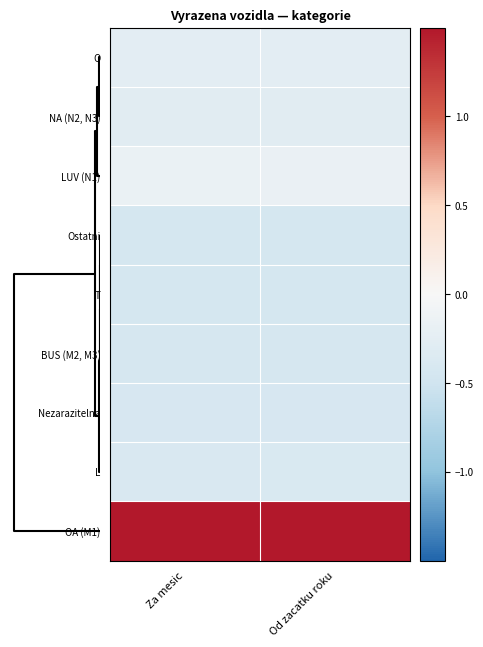

Reading left to right, transcribe all the data shown in this chart.

O: Za mesic=-0.3	Od zacatku roku=-0.3
NA (N2, N3): Za mesic=-0.3	Od zacatku roku=-0.3
LUV (N1): Za mesic=-0.2	Od zacatku roku=-0.2
Ostatni: Za mesic=-0.4	Od zacatku roku=-0.4
T: Za mesic=-0.4	Od zacatku roku=-0.4
BUS (M2, M3): Za mesic=-0.4	Od zacatku roku=-0.4
Nezarazitelna: Za mesic=-0.4	Od zacatku roku=-0.4
L: Za mesic=-0.4	Od zacatku roku=-0.4
OA (M1): Za mesic=2.8	Od zacatku roku=2.8